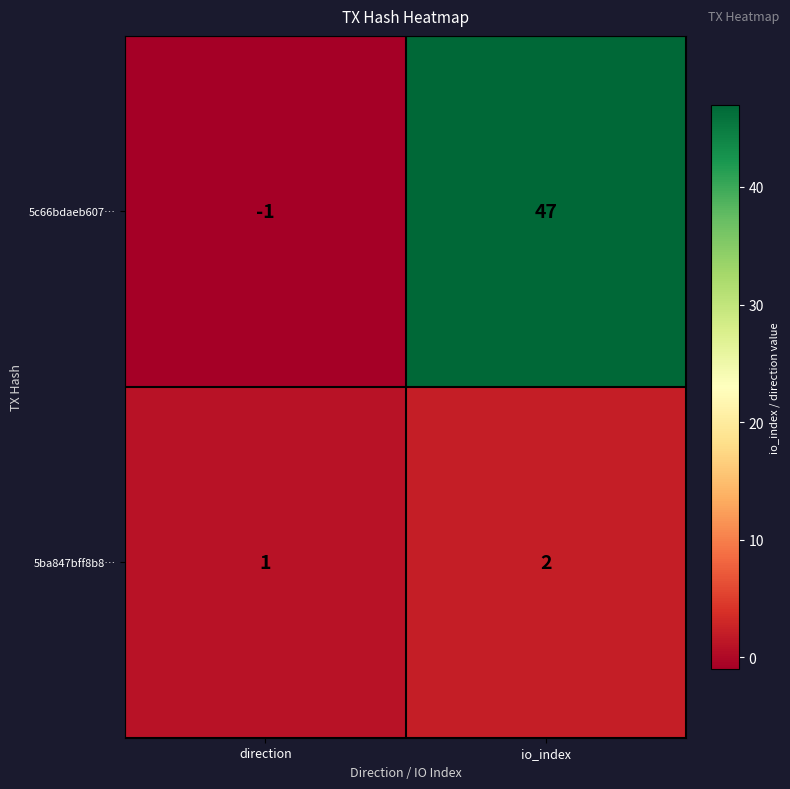

Reading left to right, list all the values displayed in this chart.

5c66bdaeb607…: -1	47
5ba847bff8b8…: 1	2